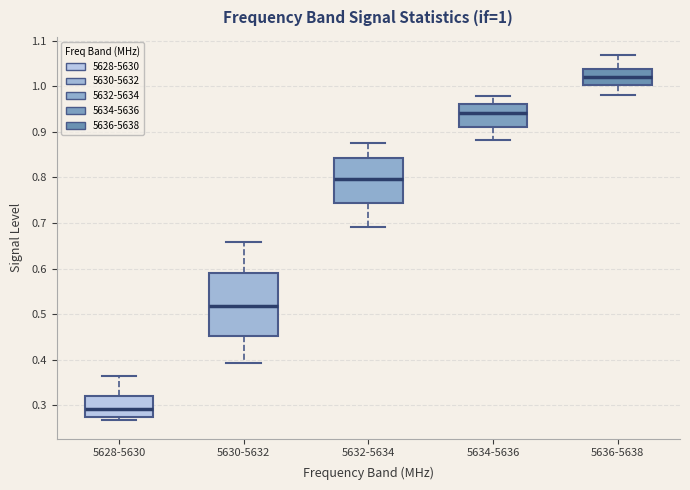

Which box's median line is the highest?

5636-5638